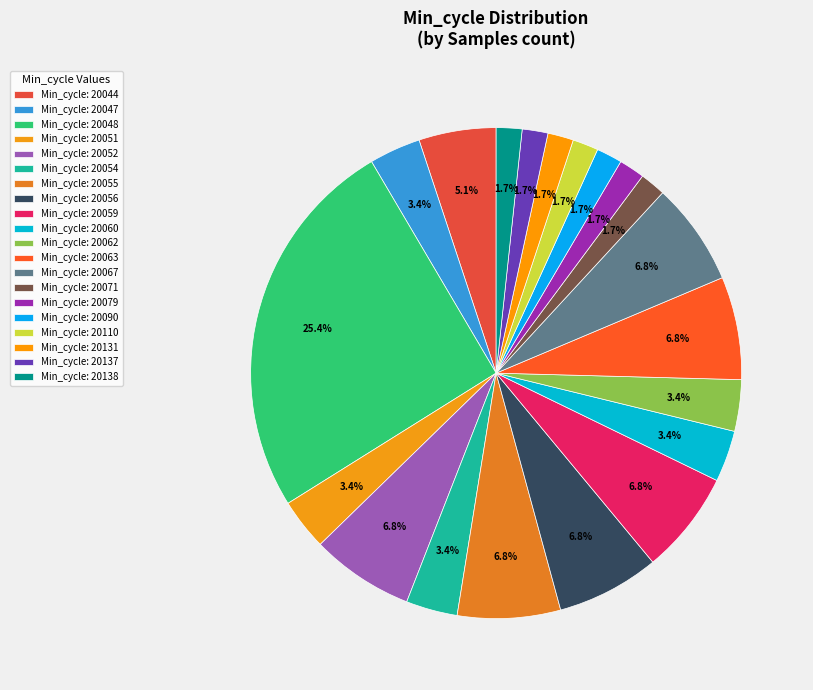

Count the number of slices in the pie.

20